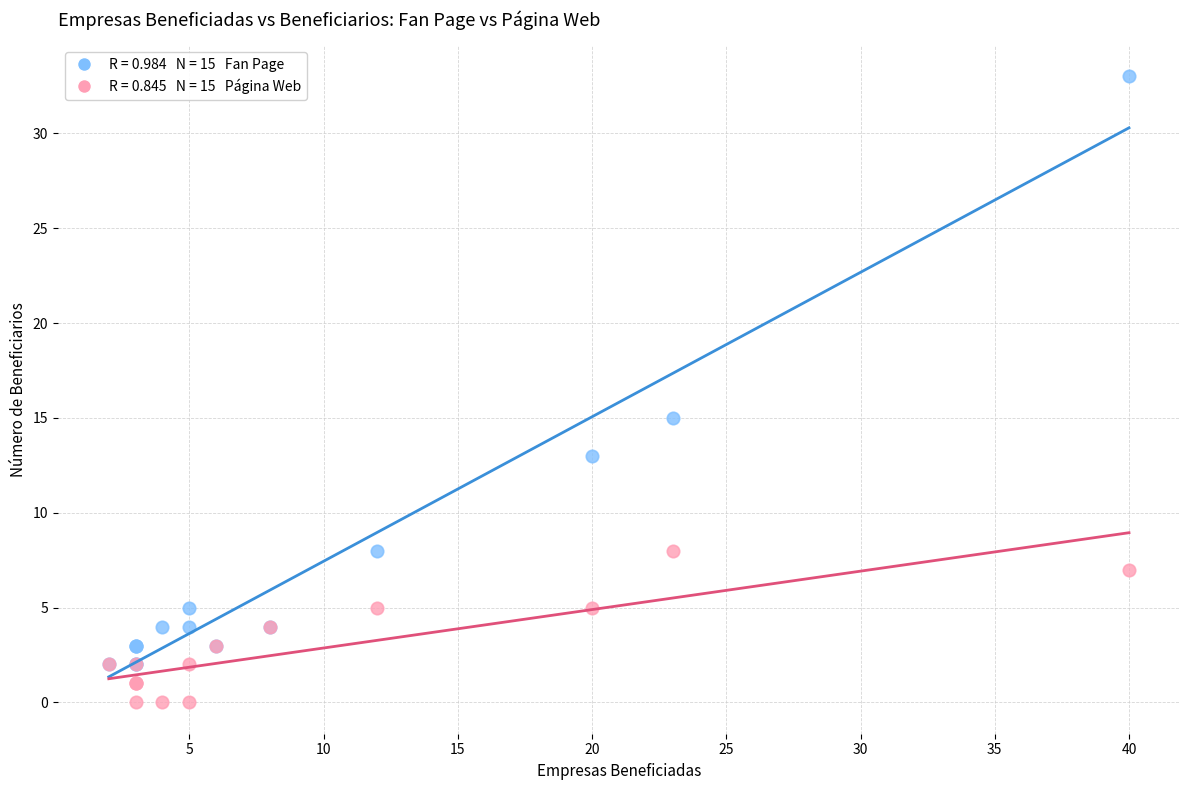

Across all series, what Y value is closest to 16?

15